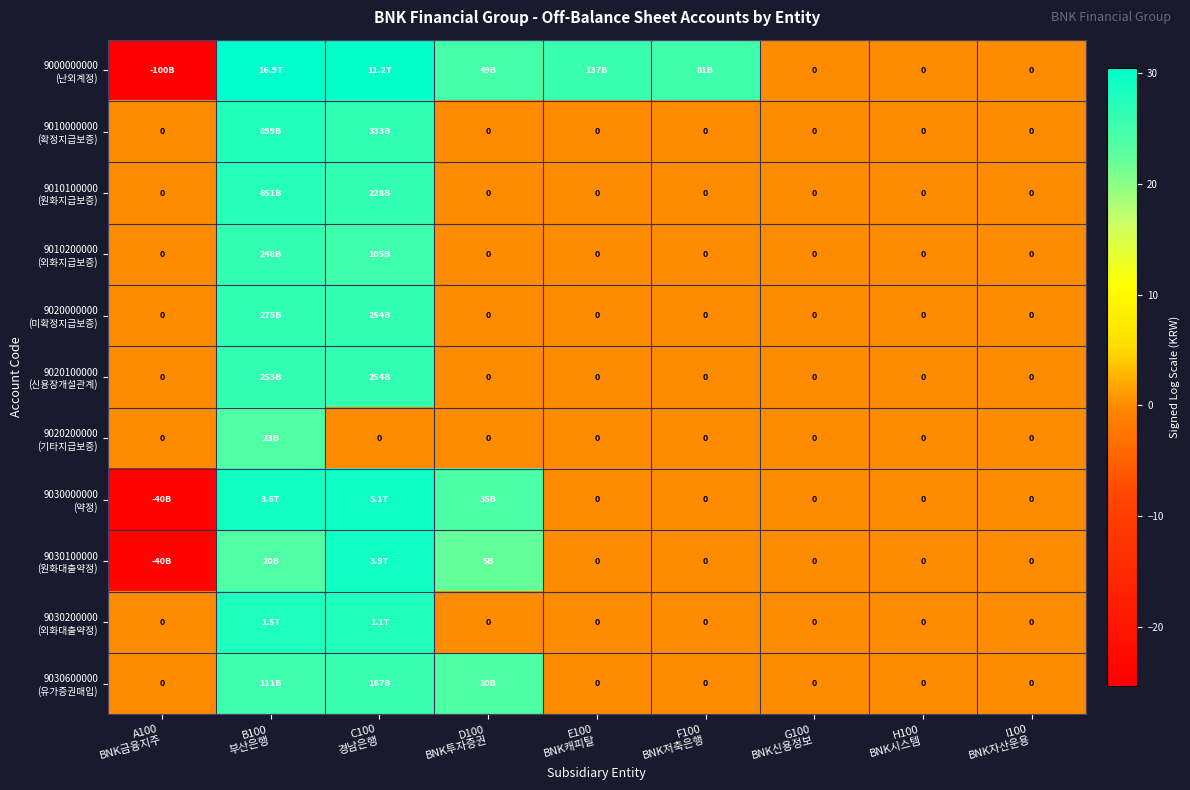

What is the minimum value shown in the chart?

-25.3